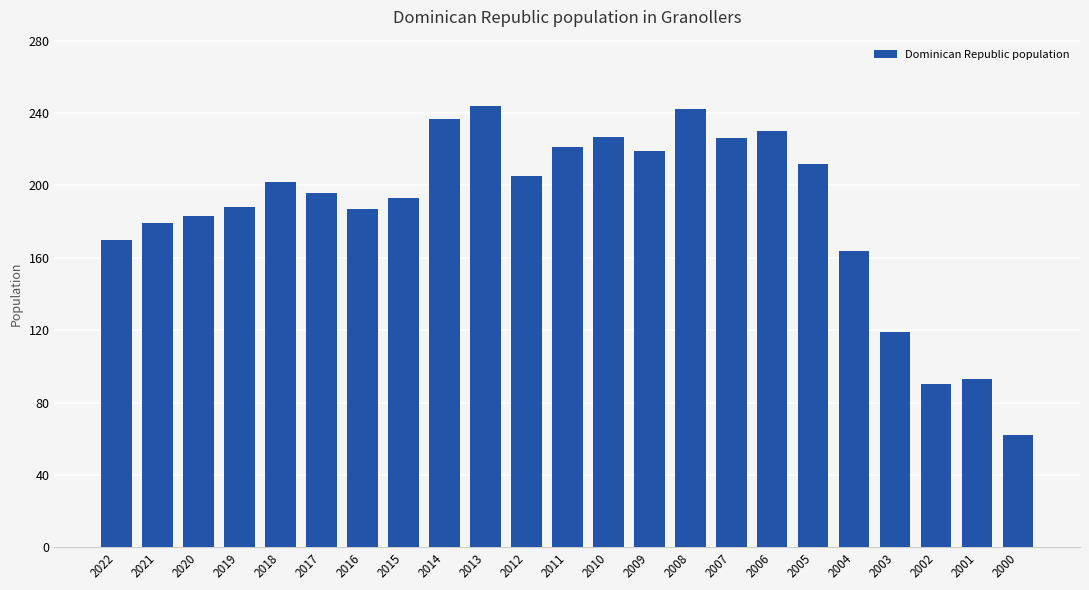

What is the smallest value displayed?

62